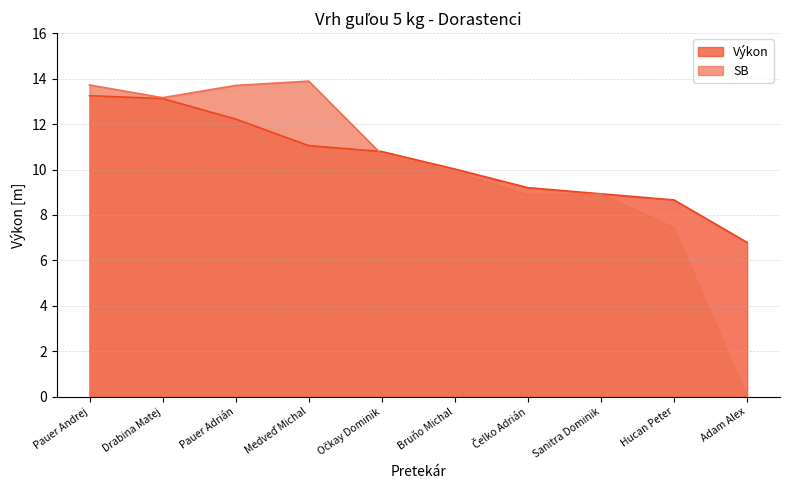

What is the difference between the values at Medveď Michal and Hucan Peter?

2.4